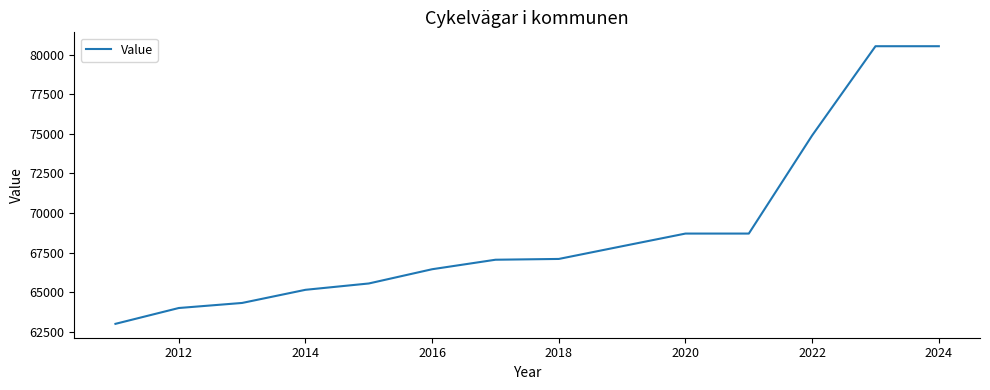

How many values are below 67100?

7